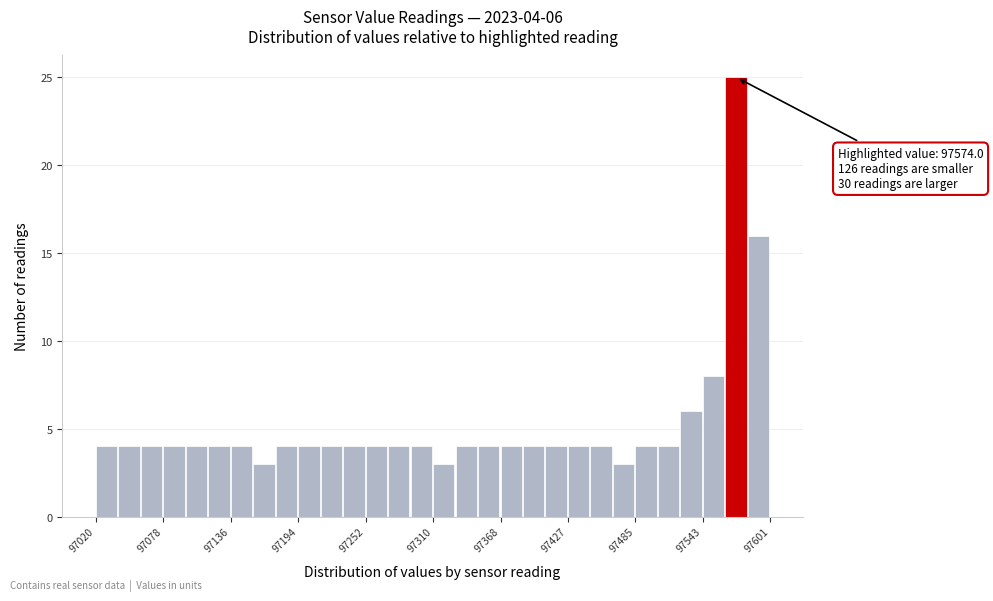

Read against the x-axis, roughly where is the centre of the tallest bar?

97570